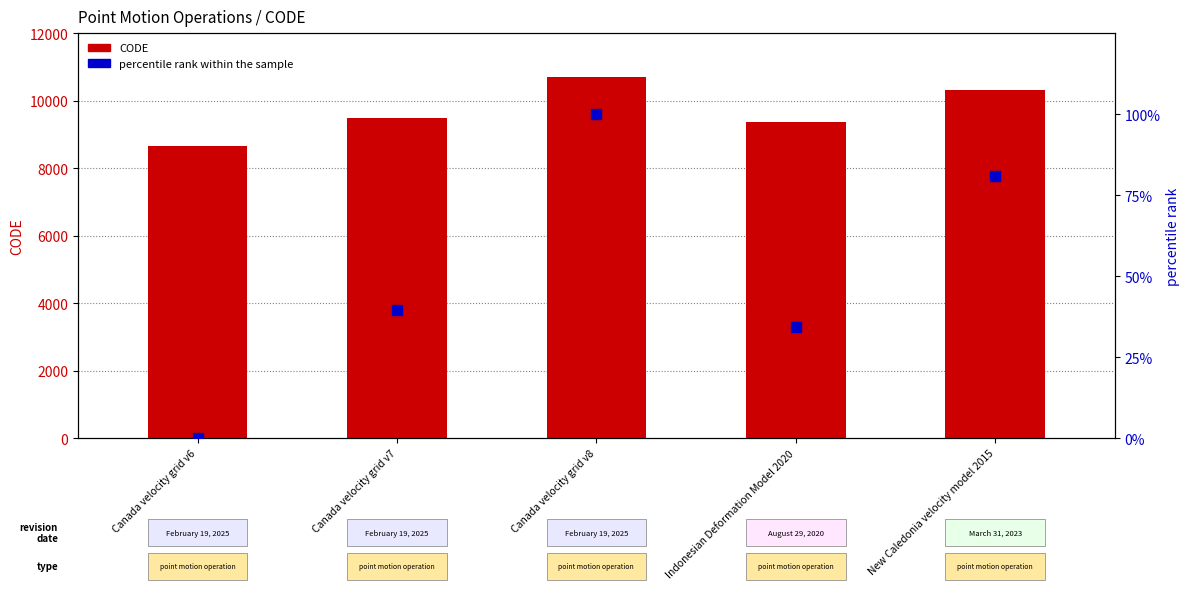

Which series has the largest Y range (max minus min)?

CODE (numeric code)